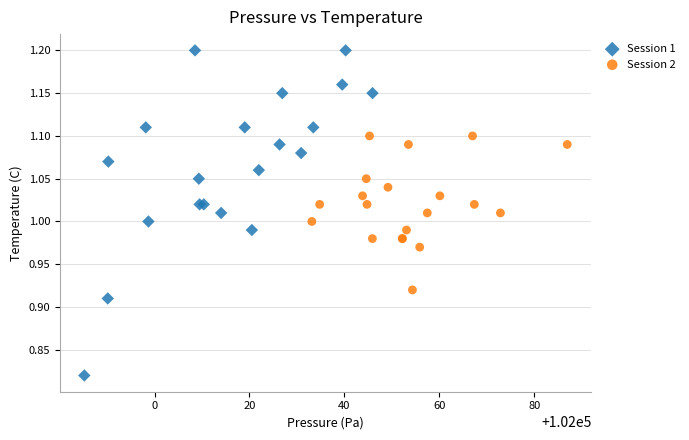

What are all the series names shown in the legend?

Session 1, Session 2